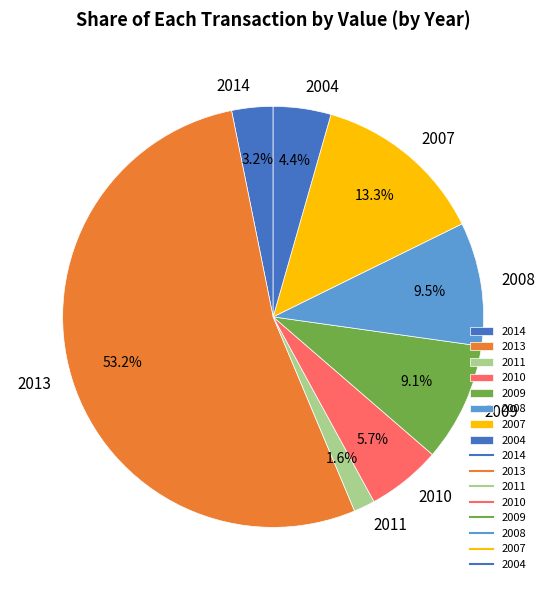

Approximately how many times larger is the value at 2007 compared to 2010?

2.3